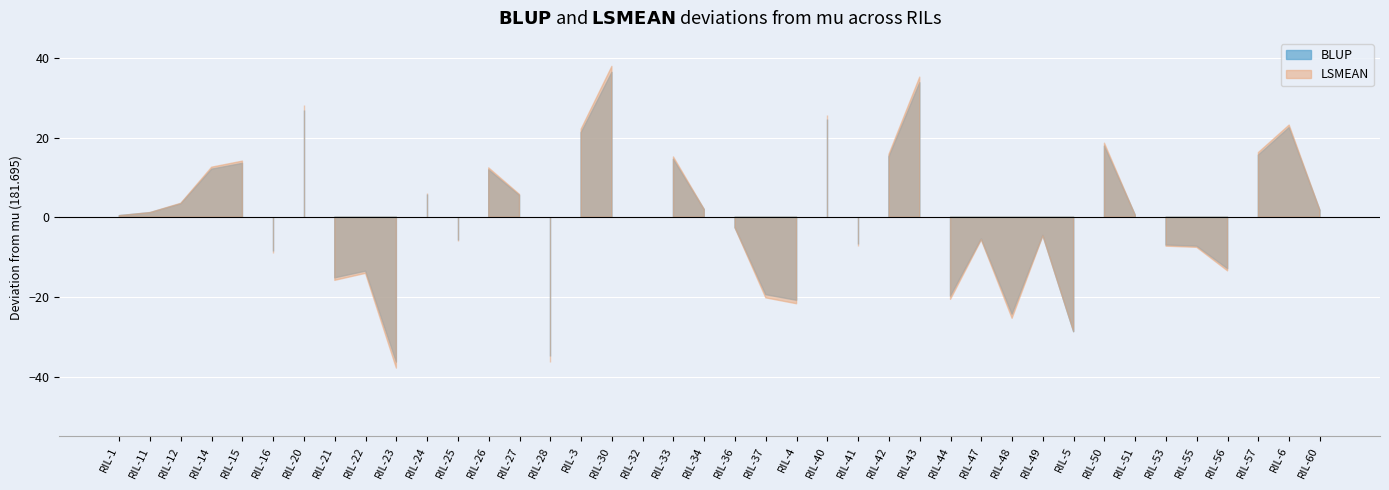

The LSMEAN series shows 161.4 at RIL-37. True or false?

True